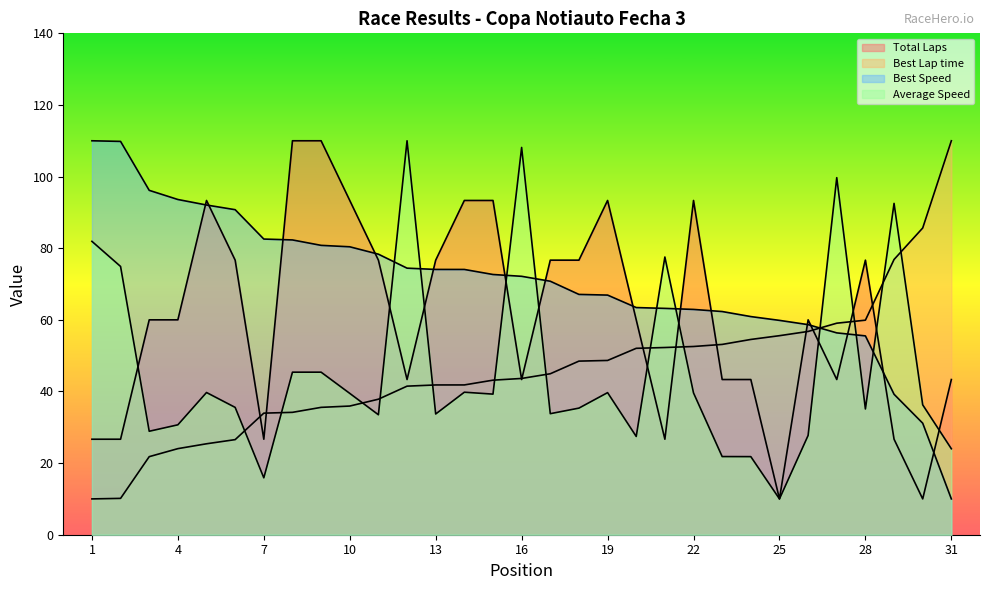

At which label is Total Laps closest to 60?

3